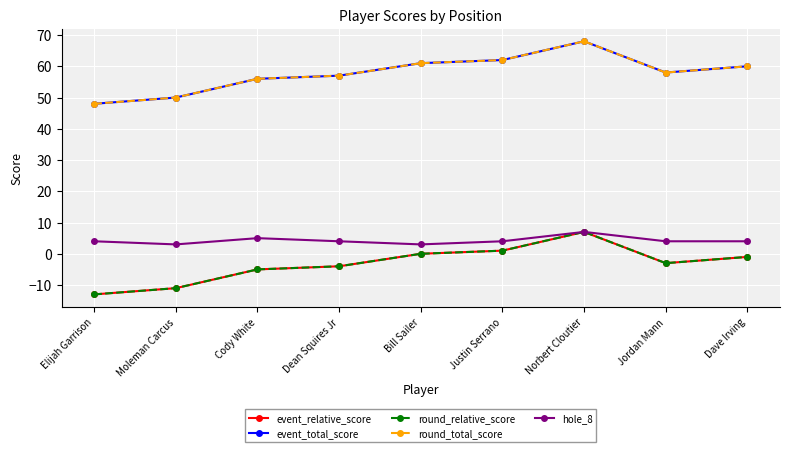

What are all the series names shown in the legend?

event_relative_score, event_total_score, round_relative_score, round_total_score, hole_8